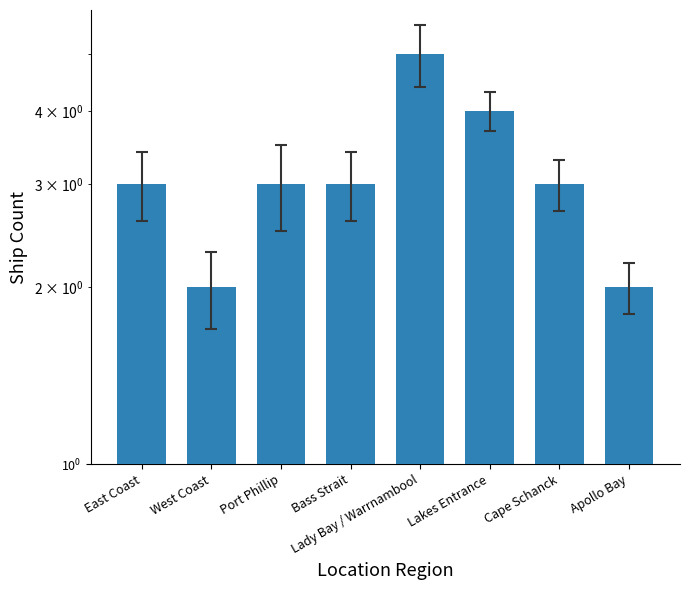

List the labels in order of value, largest first.

Lady Bay / Warrnambool, Lakes Entrance, East Coast, Port Phillip, Bass Strait, Cape Schanck, West Coast, Apollo Bay